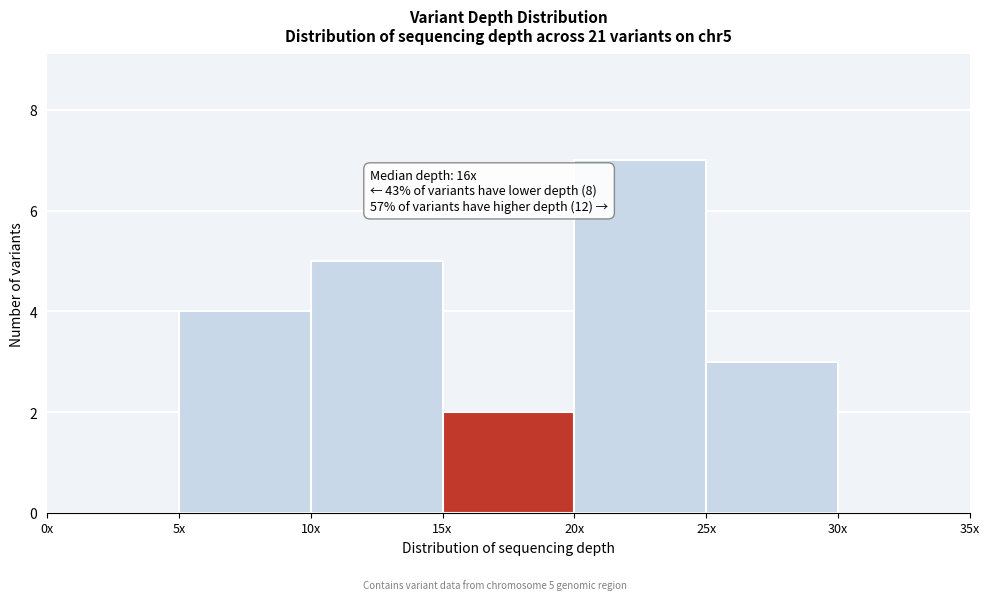

Reading right to left, extract all data points from this chart.

30x=0	25x=3	20x=7	15x=2	10x=5	5x=4	0x=0